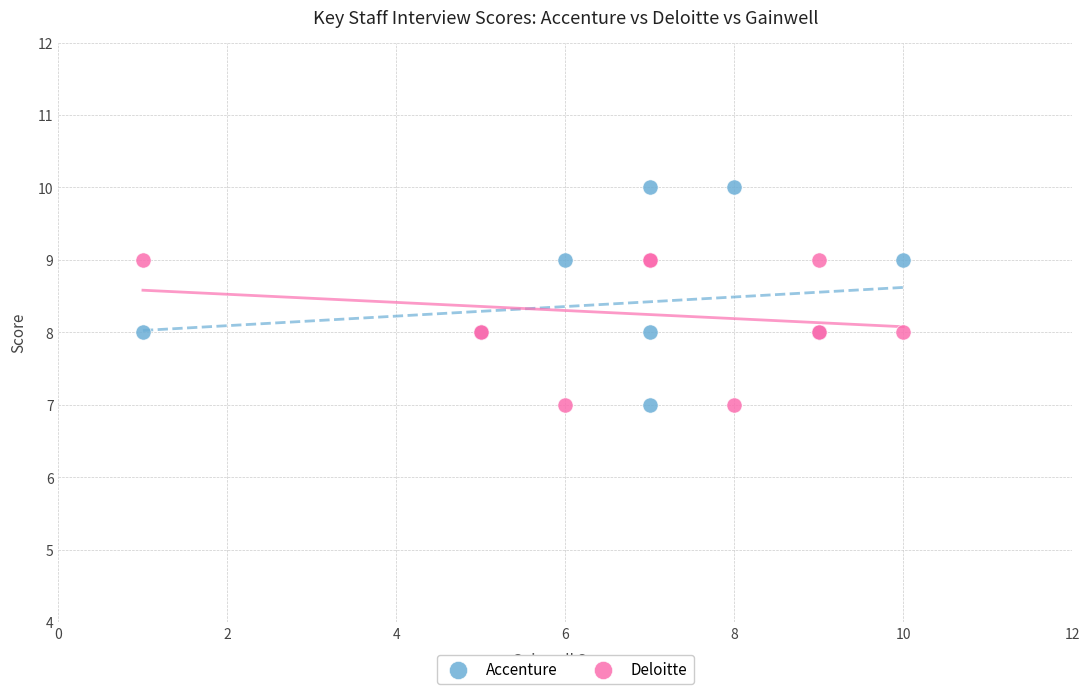

Which series has the widest spread of Y values?

Accenture